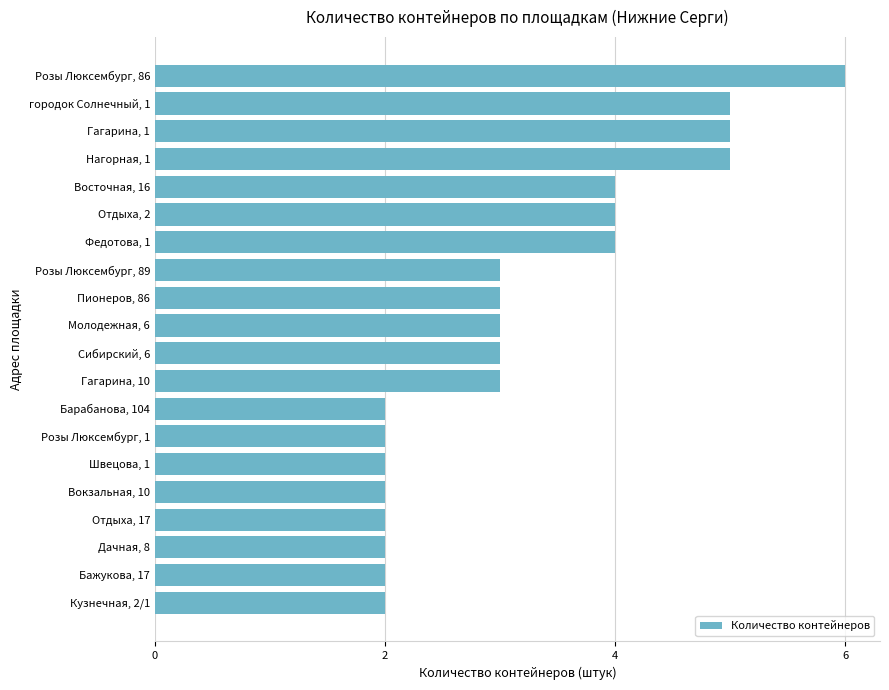

The chart shows a value of 2 at Дачная, 8. True or false?

True